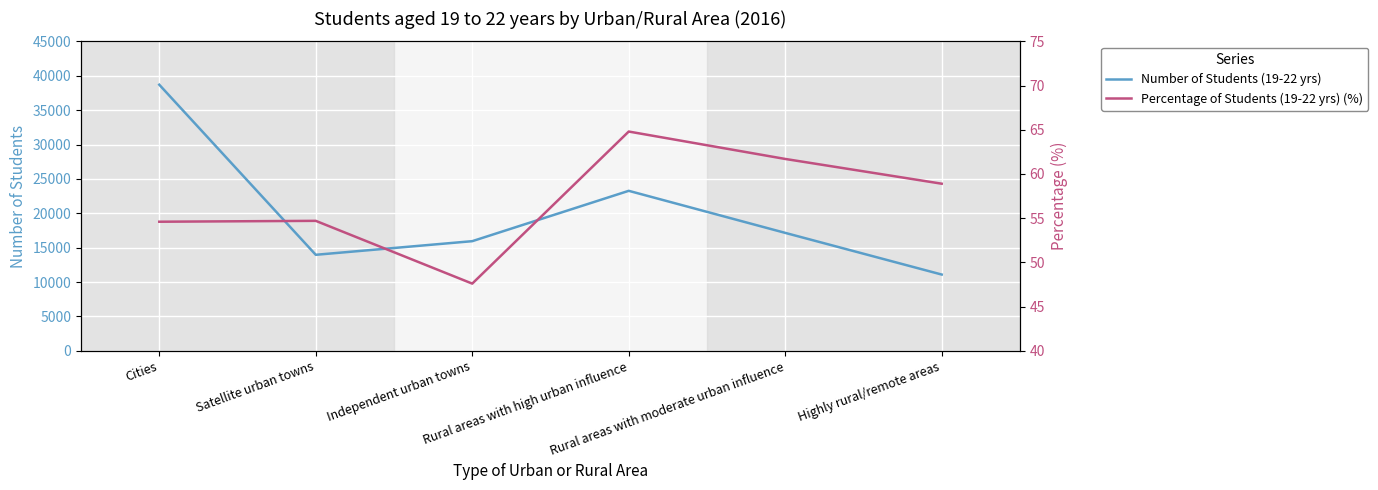

Reading left to right, extract all data points from this chart.

Number of Students (19-22 yrs): Cities=38696.0	Satellite urban towns=13962.0	Independent urban towns=15943.0	Rural areas with high urban influence=23265.0	Rural areas with moderate urban influence=17150.0	Highly rural/remote areas=11090.0
Percentage of Students (19-22 yrs) (%): Cities=54.6	Satellite urban towns=54.7	Independent urban towns=47.6	Rural areas with high urban influence=64.8	Rural areas with moderate urban influence=61.7	Highly rural/remote areas=58.9